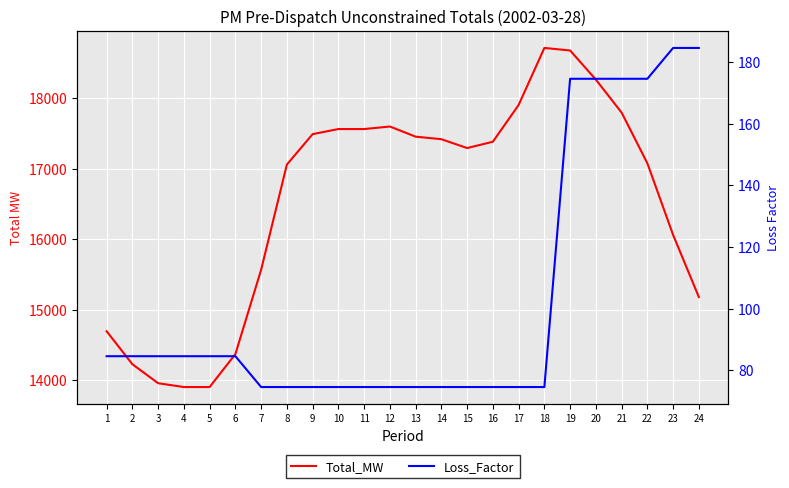

At which label does Loss_Factor first exceed 84?

1